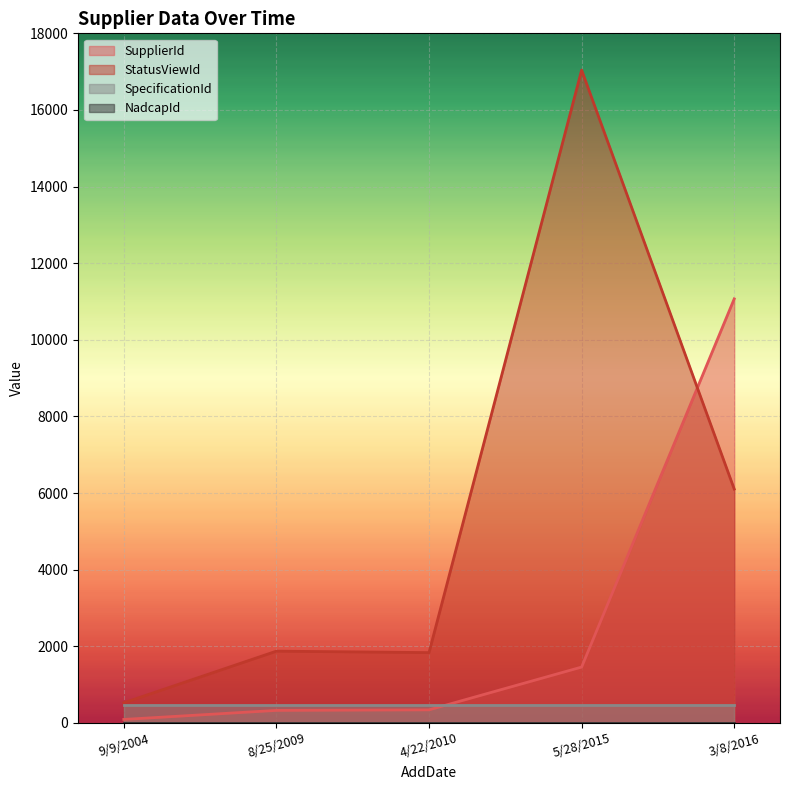

Which series has the largest range (max minus min)?

StatusViewId